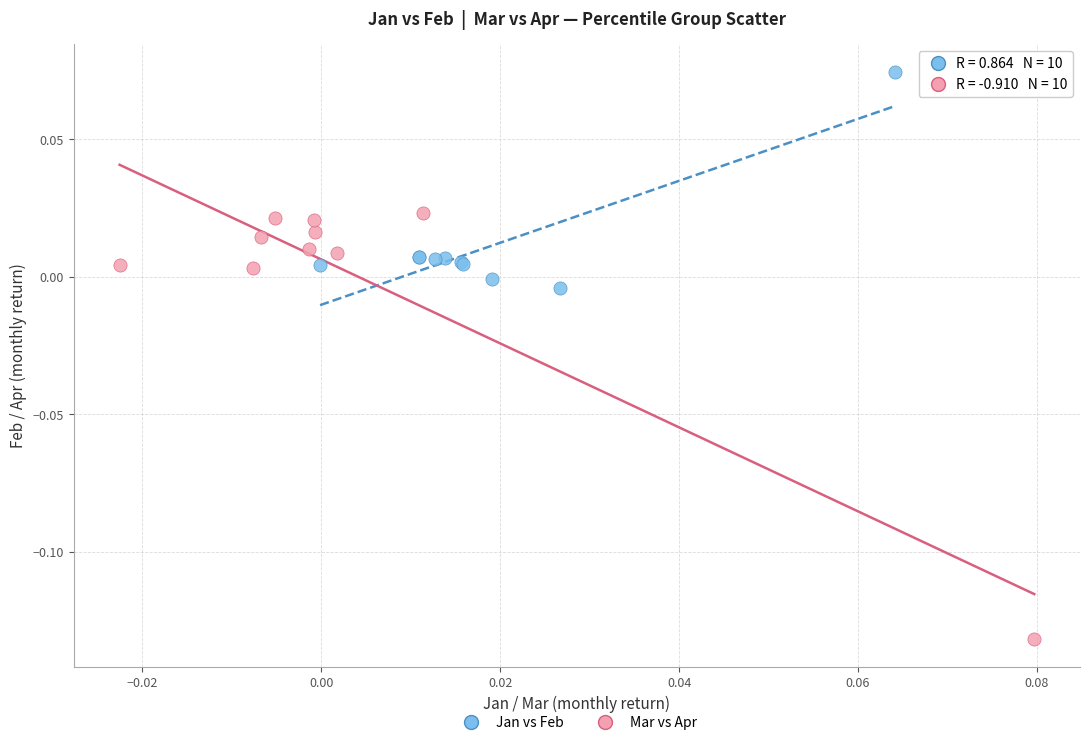

Which series has the largest Y range (max minus min)?

Mar vs Apr